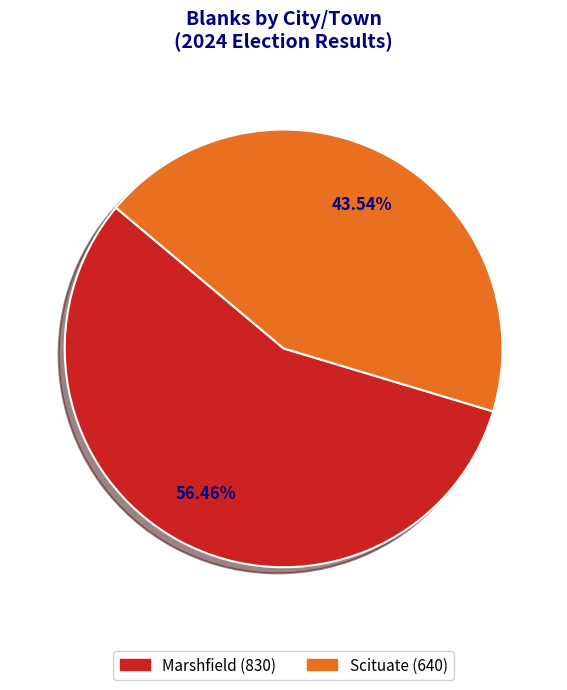

Is there any slice that represents more than half of the pie?

Yes